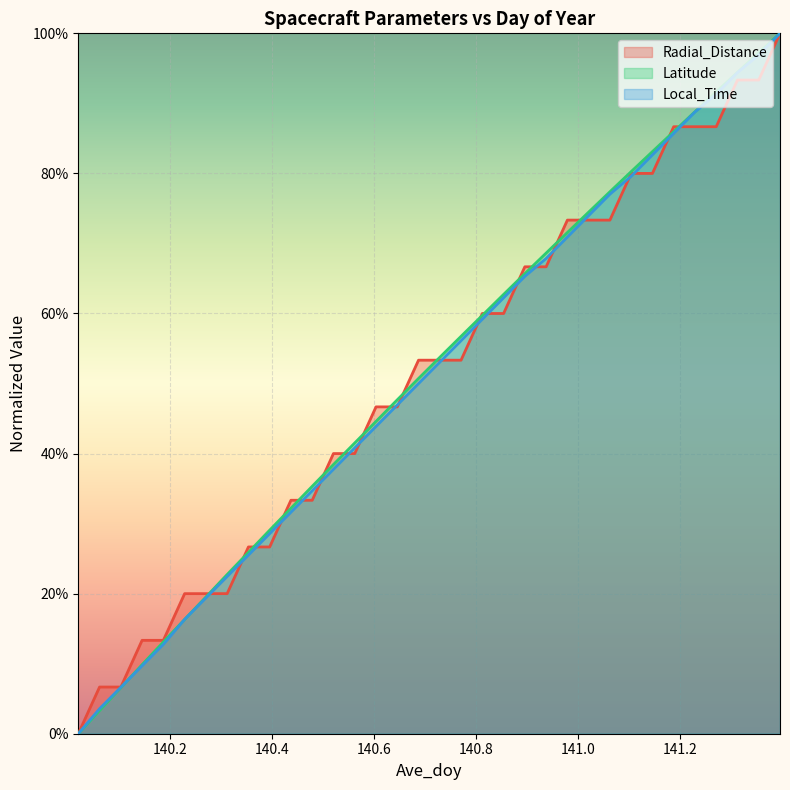

At 140.2292, list the series in order from largest to smallest.

Radial_Distance, Local_Time, Latitude